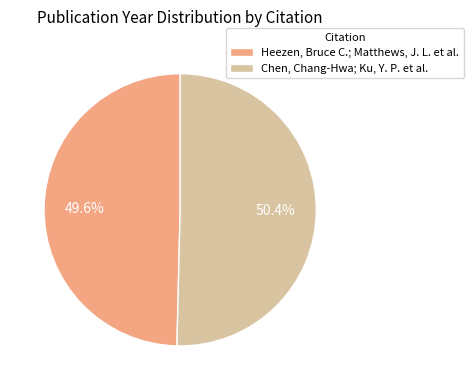

To the nearest percent, what is the combined percentage of Heezen, Bruce C.; Matthews, J. L. et al. and Chen, Chang-Hwa; Ku, Y. P. et al.?

100%